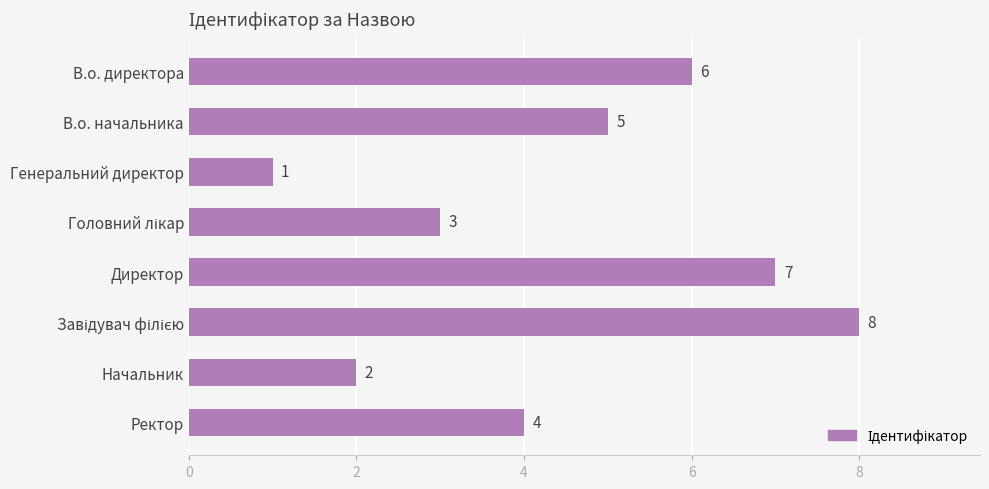

What is the smallest value displayed?

1